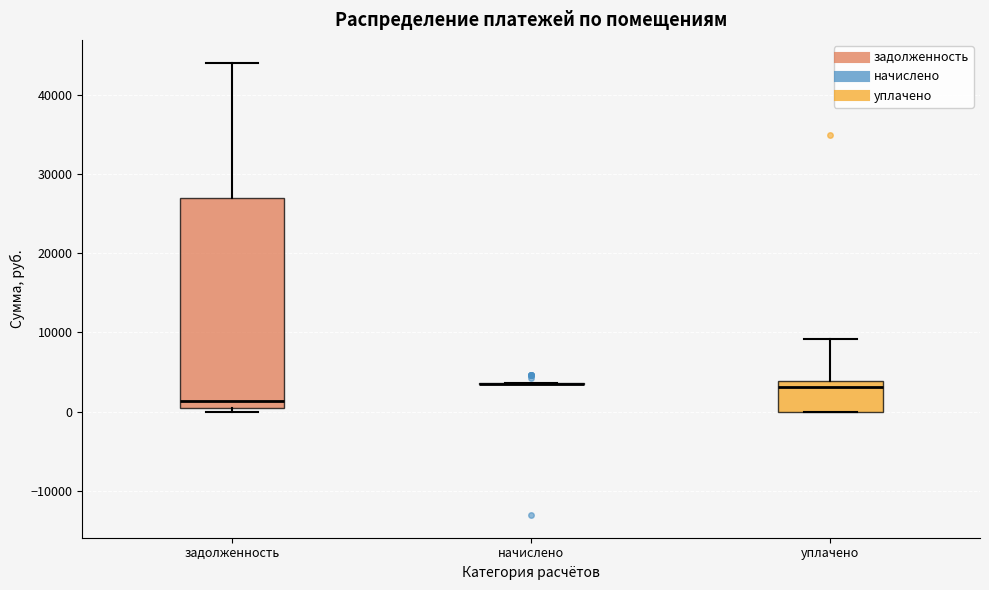

Where does the upper whisker of the box for уплачено end on the y-axis? The values are not printed on the chart, so give them approximately, as read against the axis.

9000